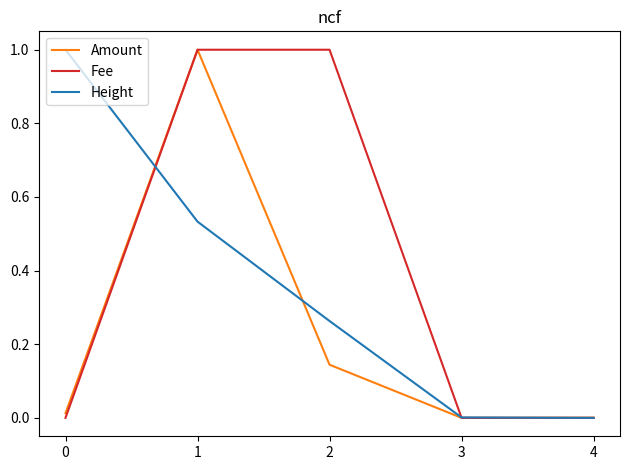

Is it true that Height equals 1.0 at 0?

True